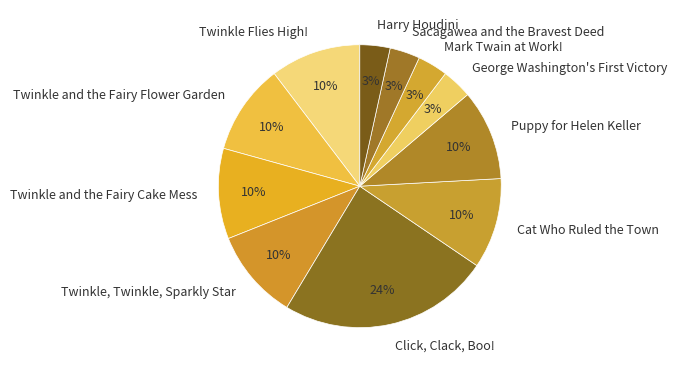

Approximately how many times larger is the value at Puppy for Helen Keller compared to Click, Clack, Boo!?

0.4